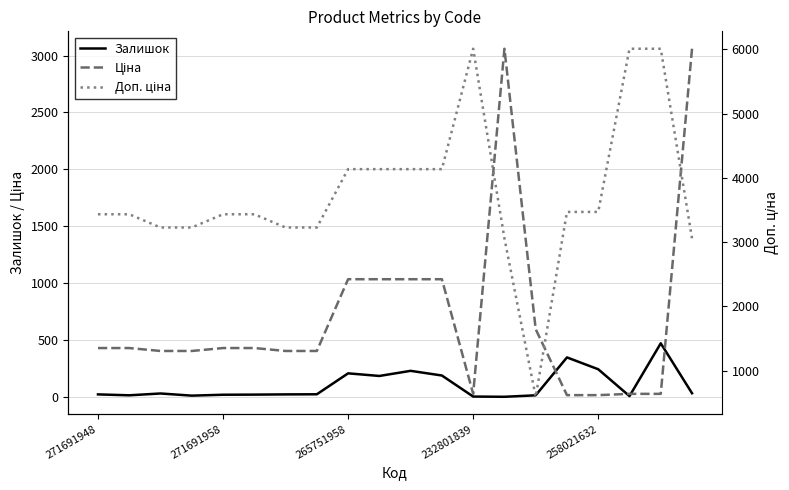

True or false: Доп. ціна has a value of 5291.6 at 258021632.

False